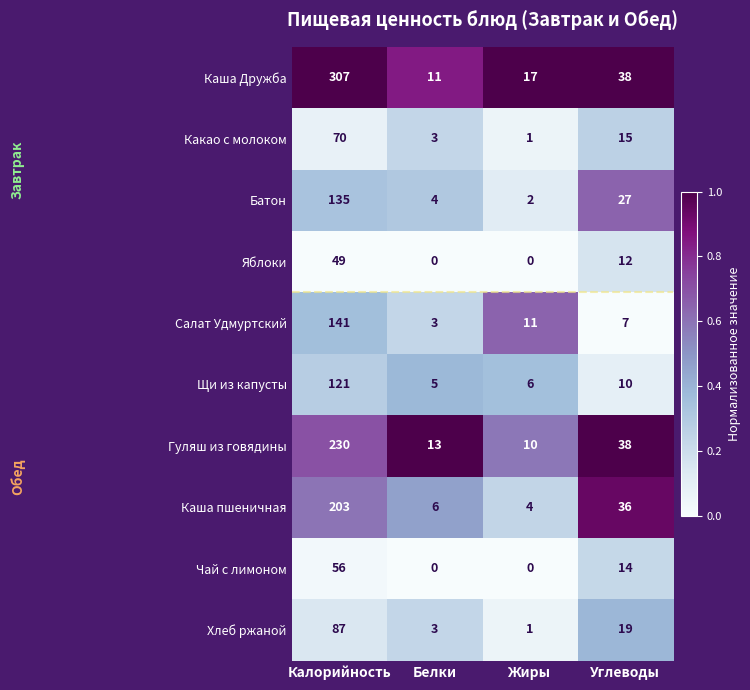

What is the maximum value shown in the chart?

307